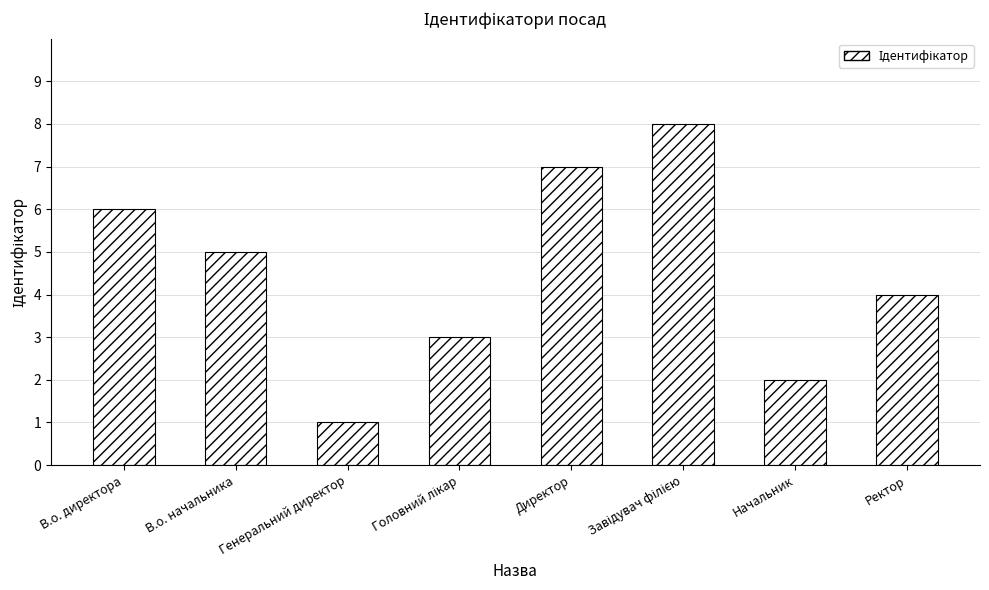

What is the difference between the maximum and minimum values?

7